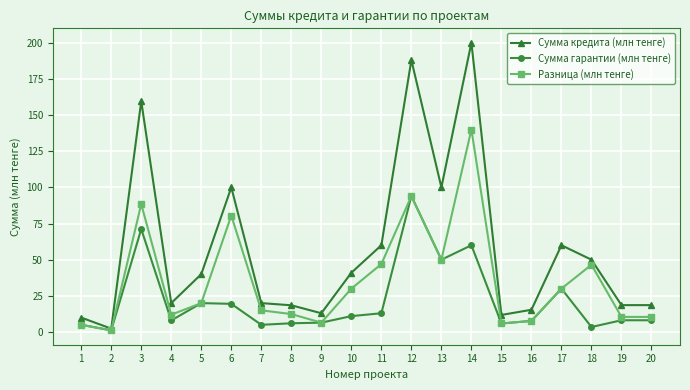

How many series are shown in this chart?

3